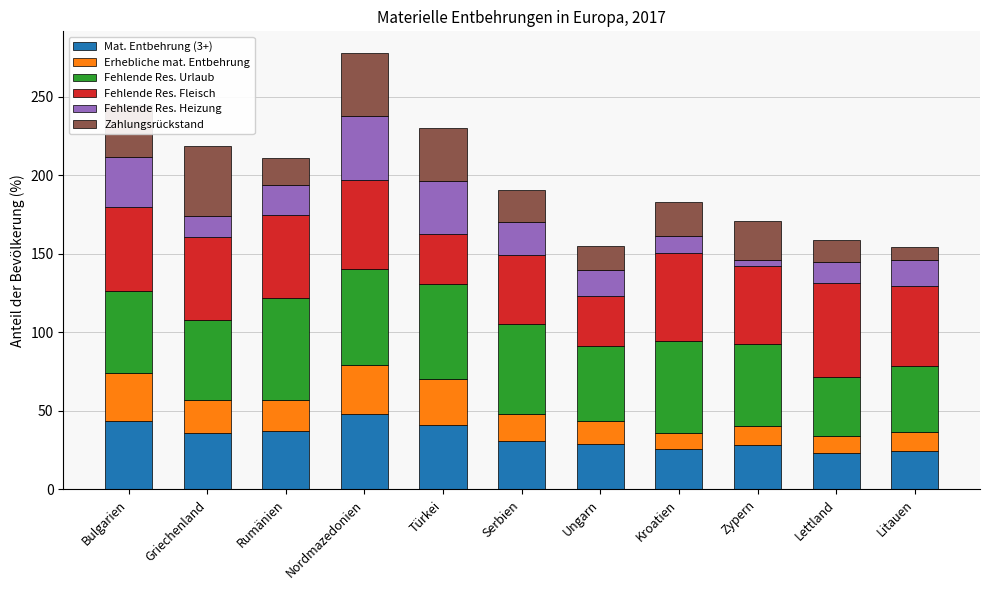

What is the total value across all series at Lettland?

158.5